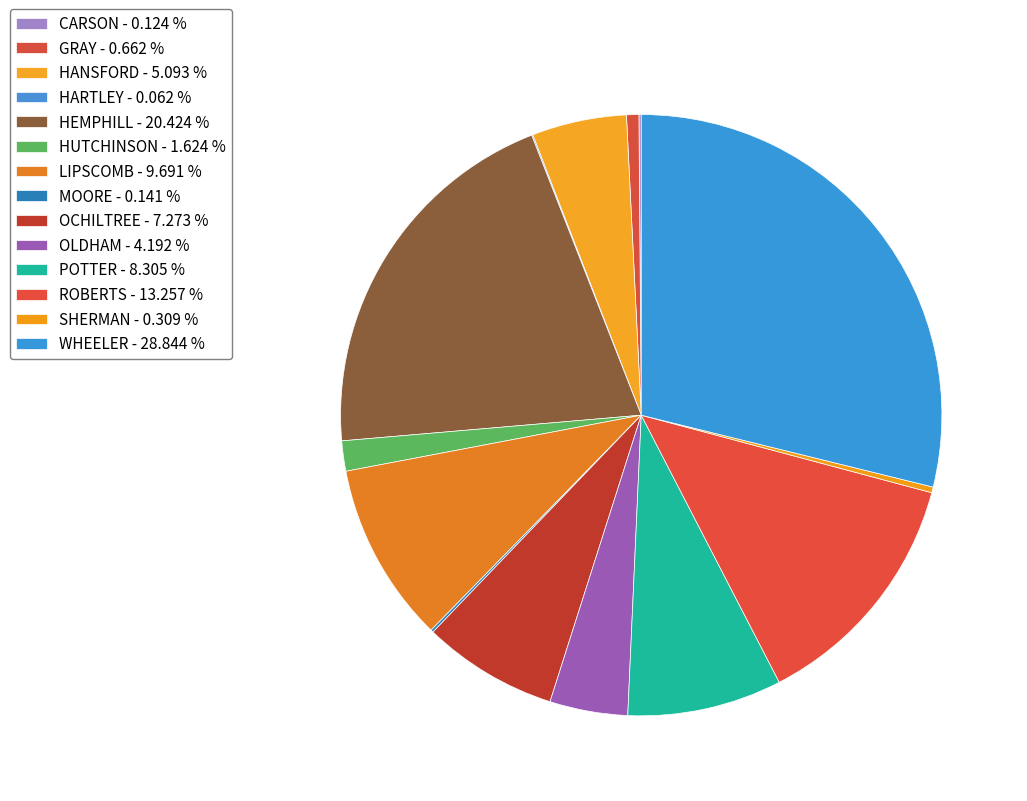

What percentage do OCHILTREE and ROBERTS together represent?

20.5%